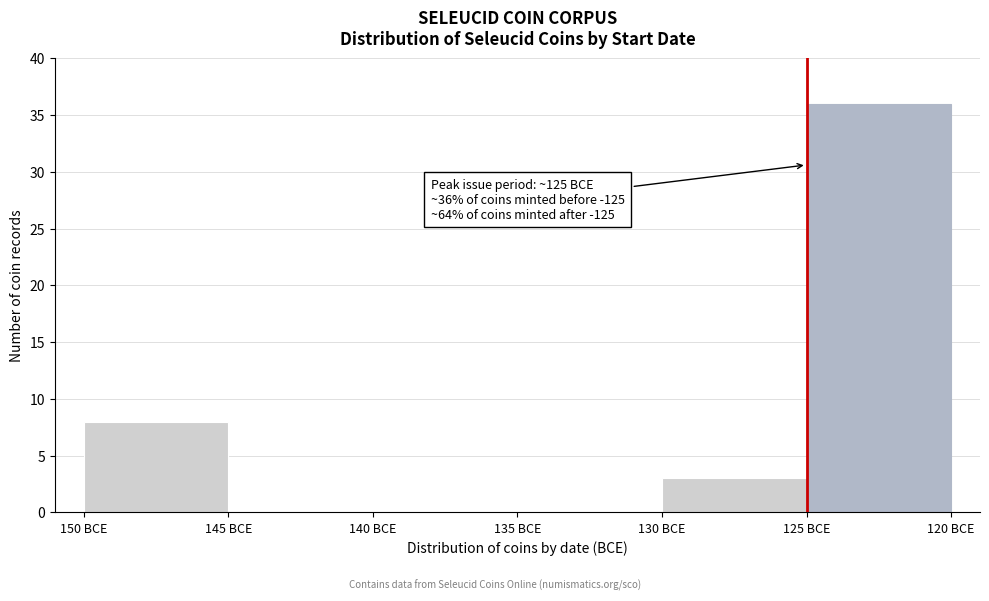

Reading left to right, list all the values displayed in this chart.

150 BCE=8	145 BCE=0	140 BCE=0	135 BCE=0	130 BCE=3	125 BCE=36